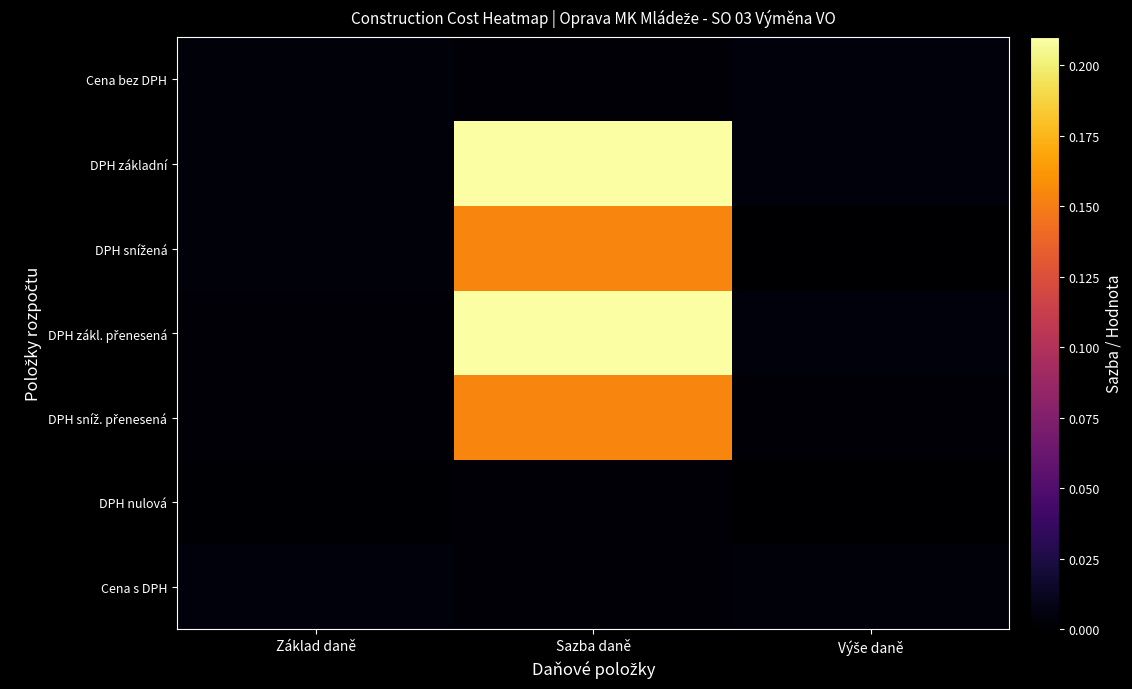

What is the total value across all series at Sazba daně?

0.7